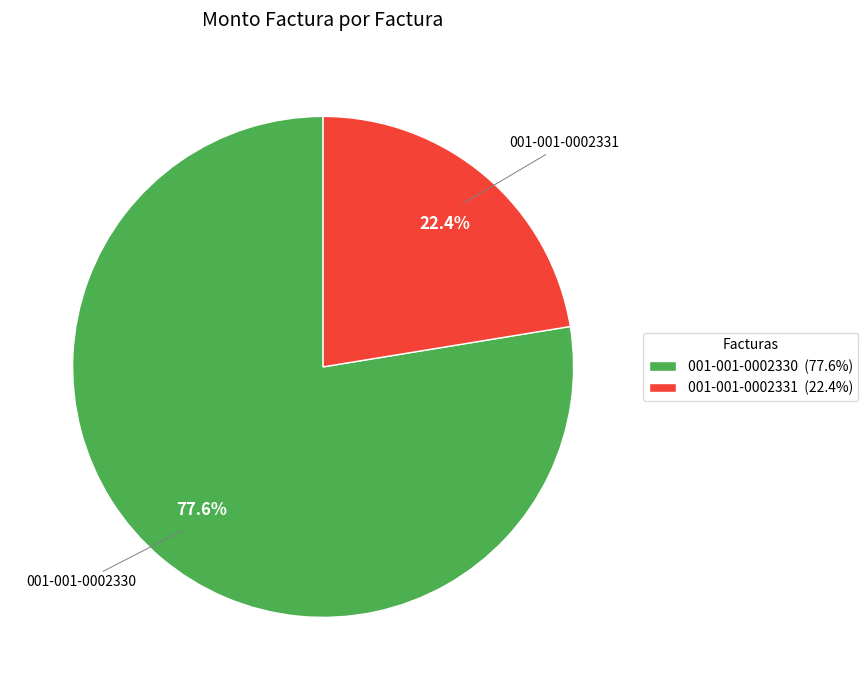

To the nearest percent, what is the difference between the largest and smallest slice percentages?

55%